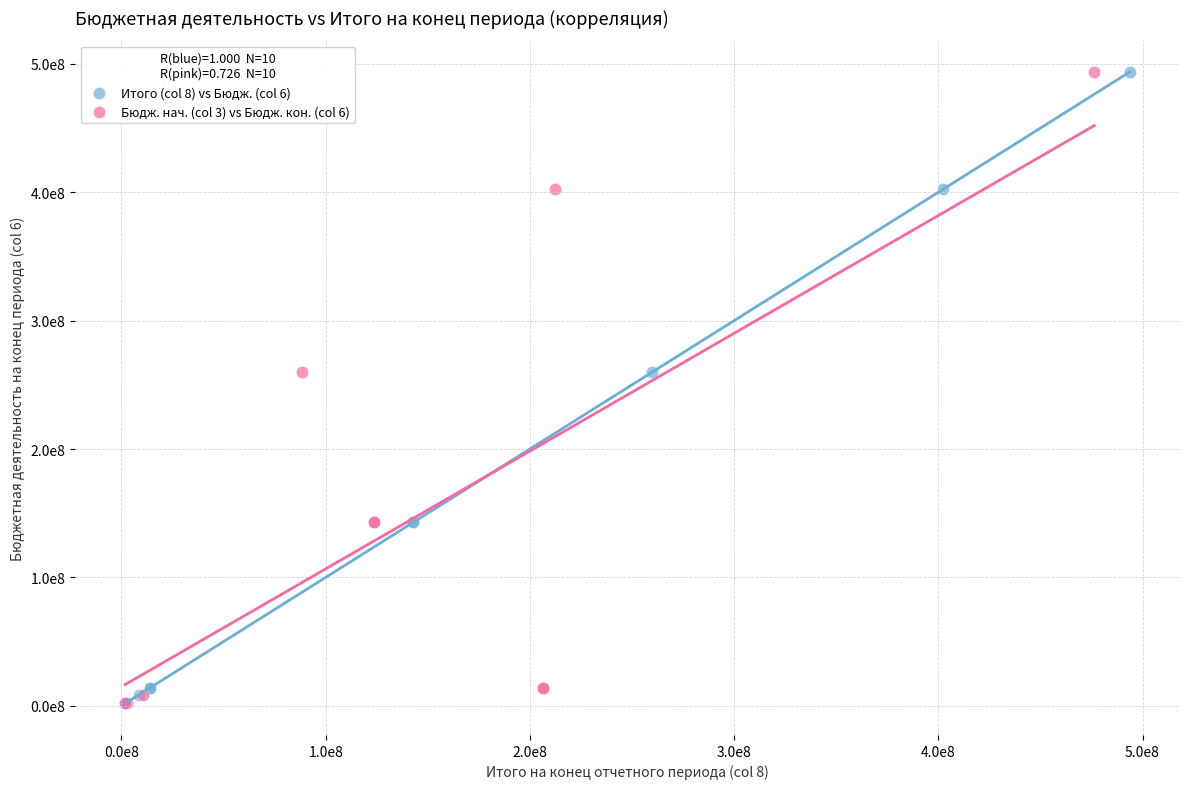

What are all the series names shown in the legend?

Итого (col 8) vs Бюдж. (col 6), Бюдж. нач. (col 3) vs Бюдж. кон. (col 6)